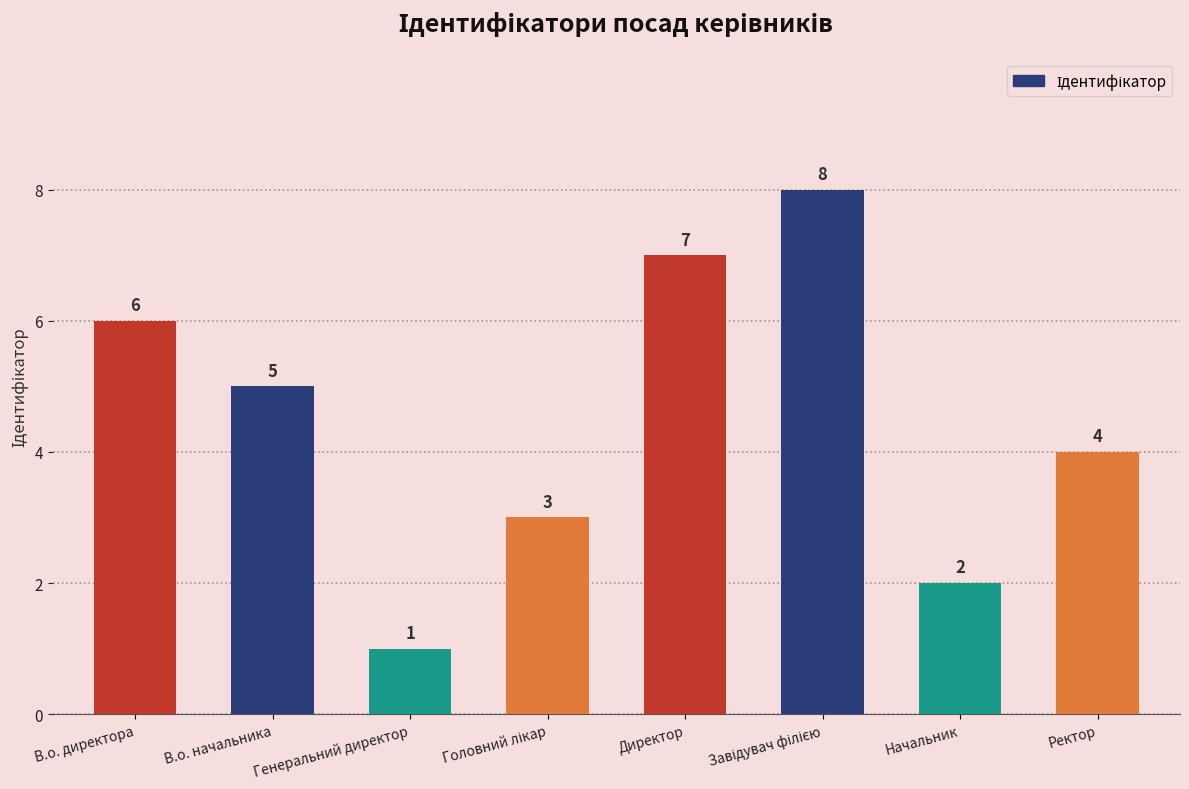

The chart shows a value of 2 at Начальник. True or false?

True